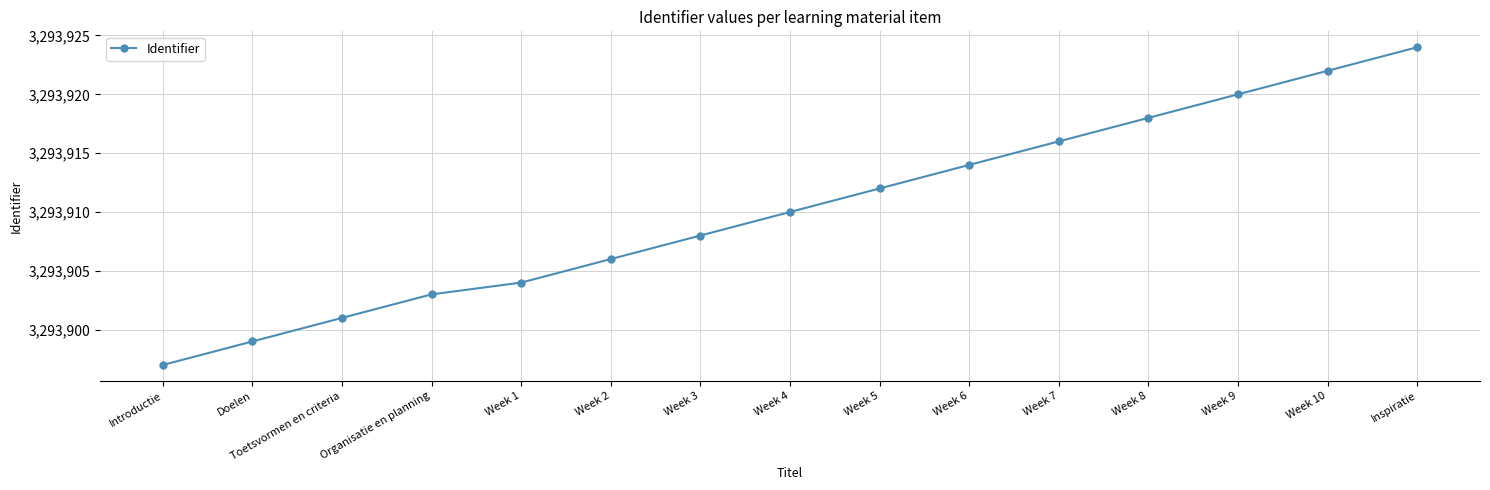

True or false: the data has more than 2 interior local peaks.

False